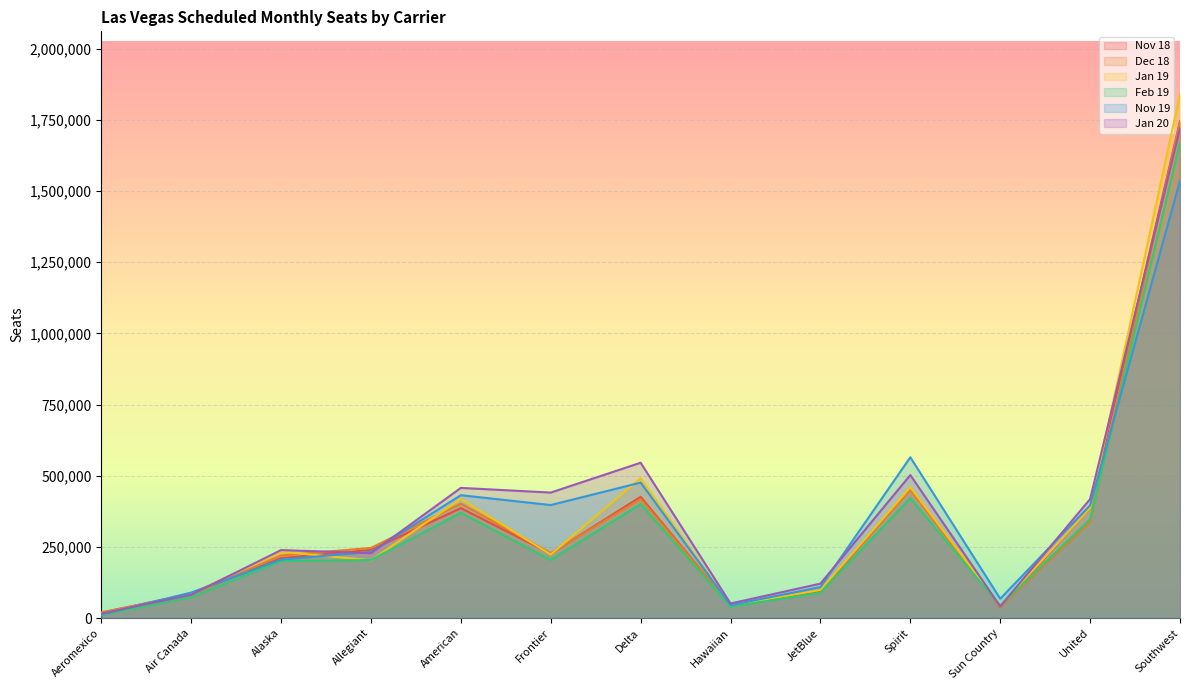

Which series has the largest total across all categories?

Jan 20